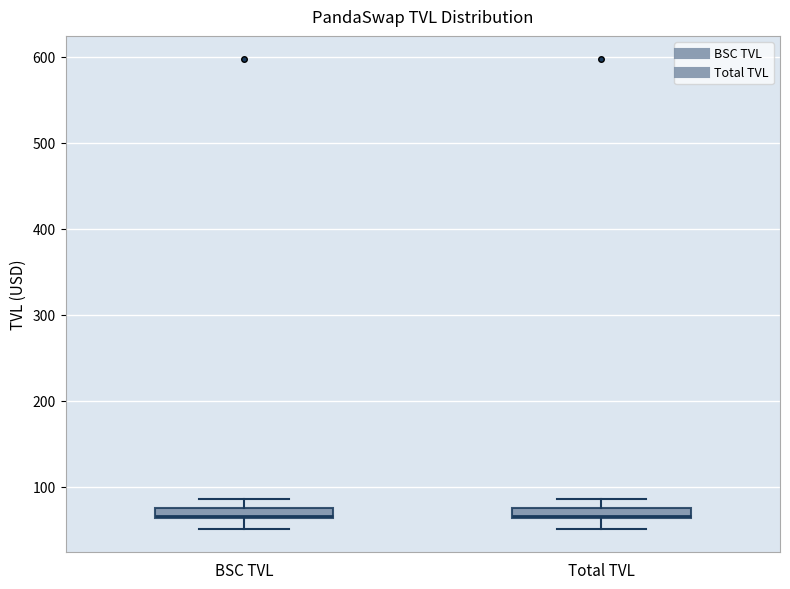

Where does the lower whisker of the box for BSC TVL end on the y-axis? The values are not printed on the chart, so give them approximately, as read against the axis.

50